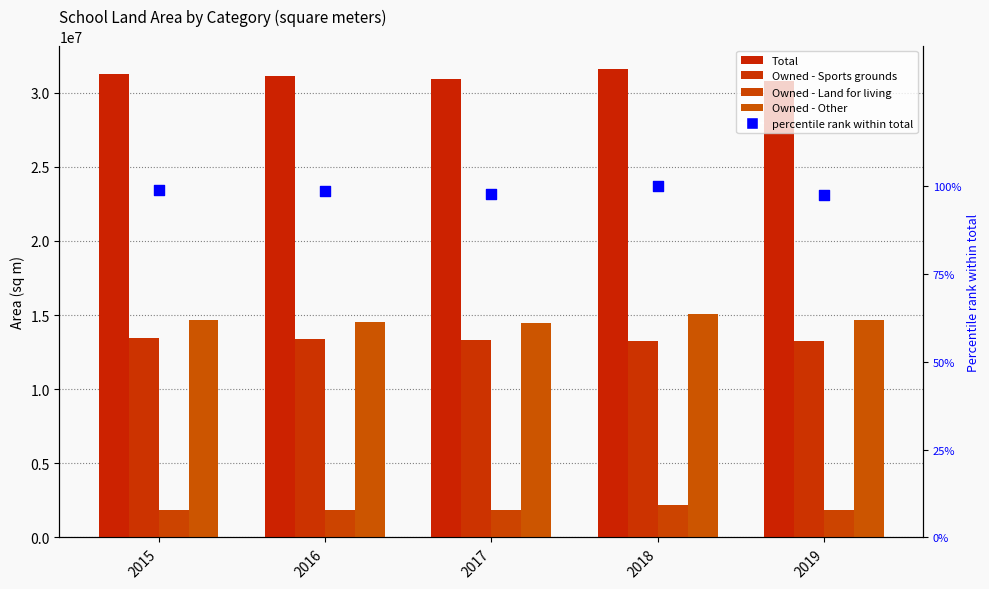

Is the value of Owned - Other at 2017 greater than the value of Total at 2019?

No